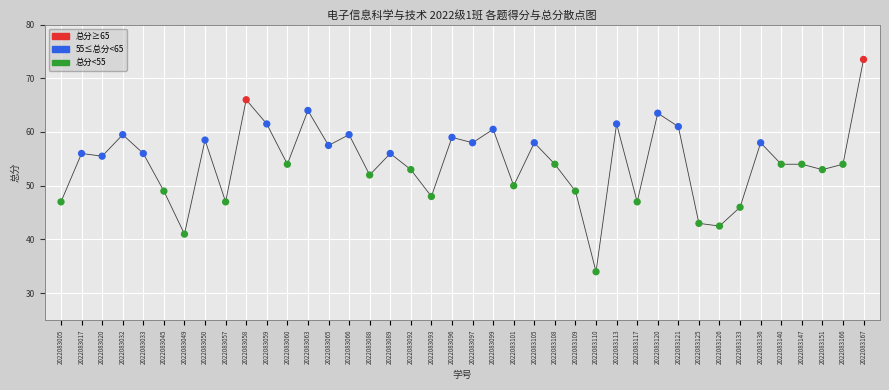

What is the range of Y values (max minus min)?

39.5